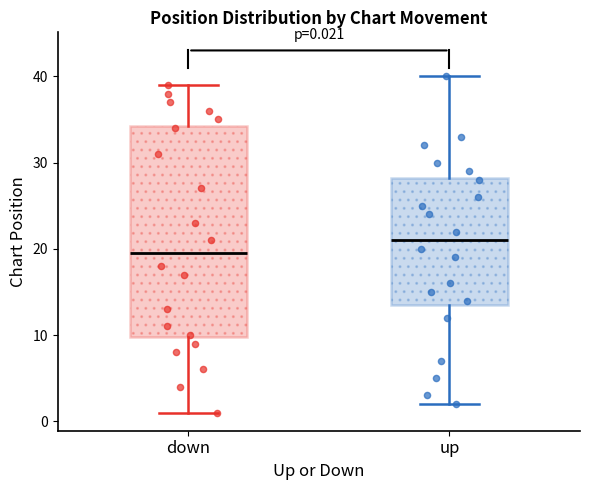

Which box is the tallest, from its lower edge to its upper edge?

down